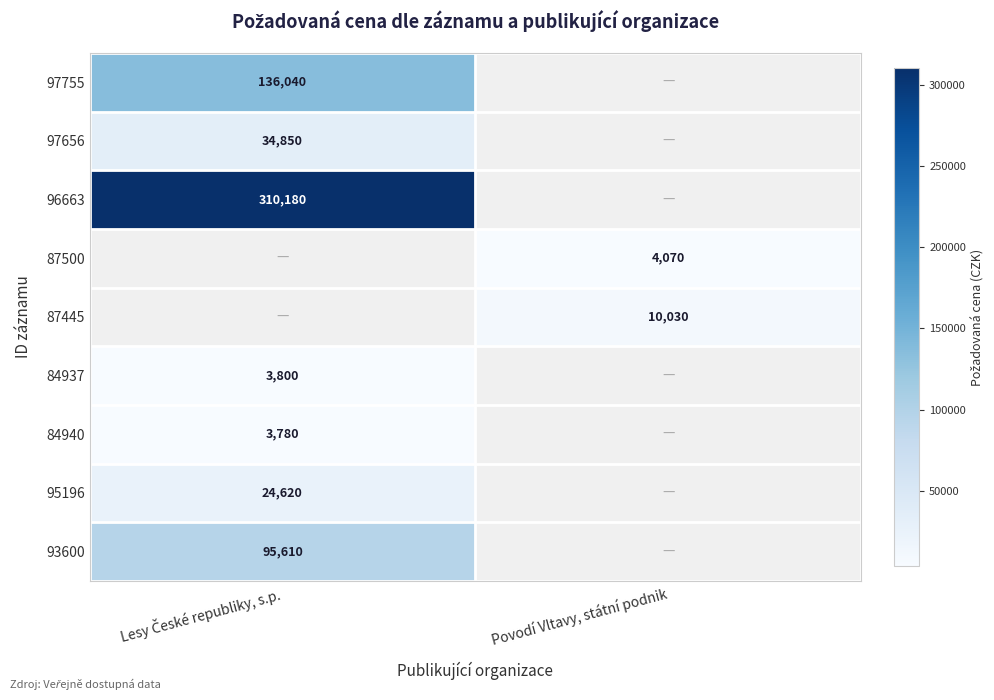

True or false: 87445 has a value of 2970 at Povodí Vltavy, státní podnik.

False